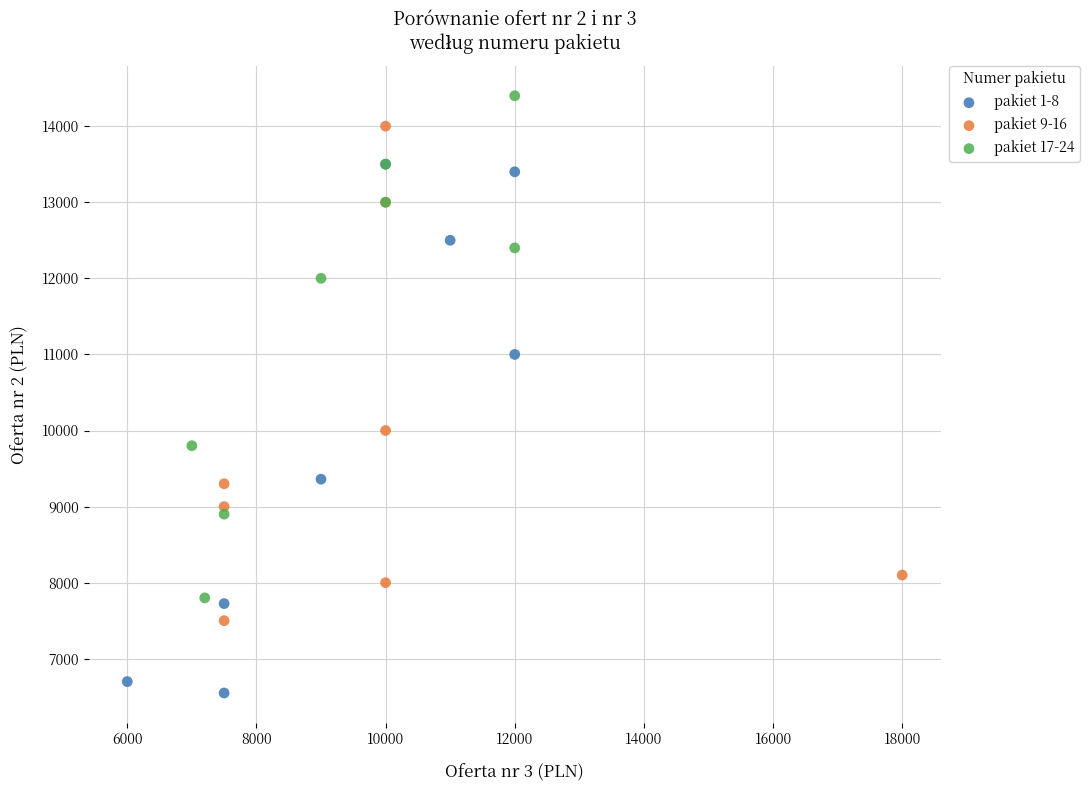

Which series has the largest Y range (max minus min)?

pakiet 1-8